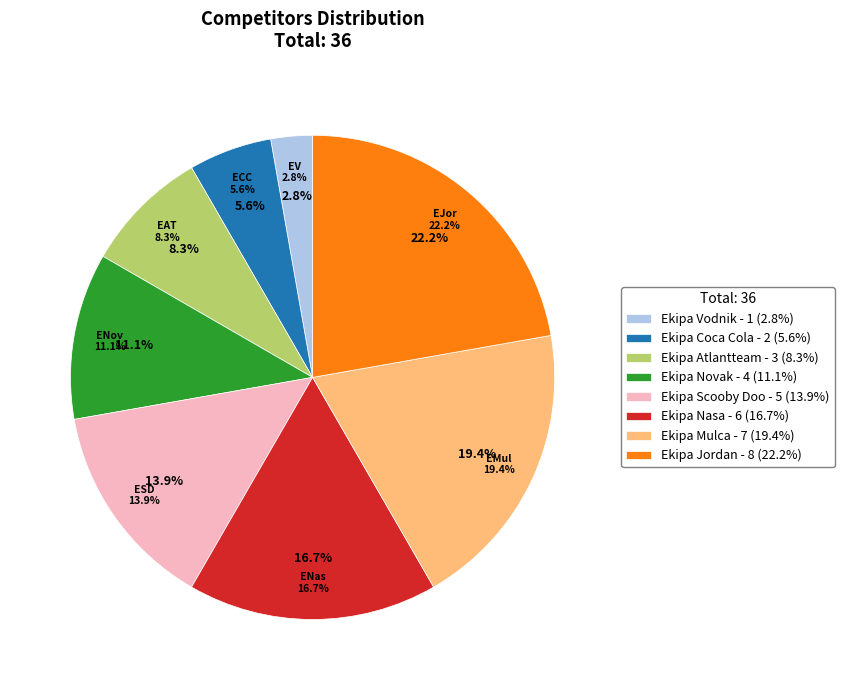

What percentage do Ekipa Atlantteam and Ekipa Nasa together represent?

25.0%